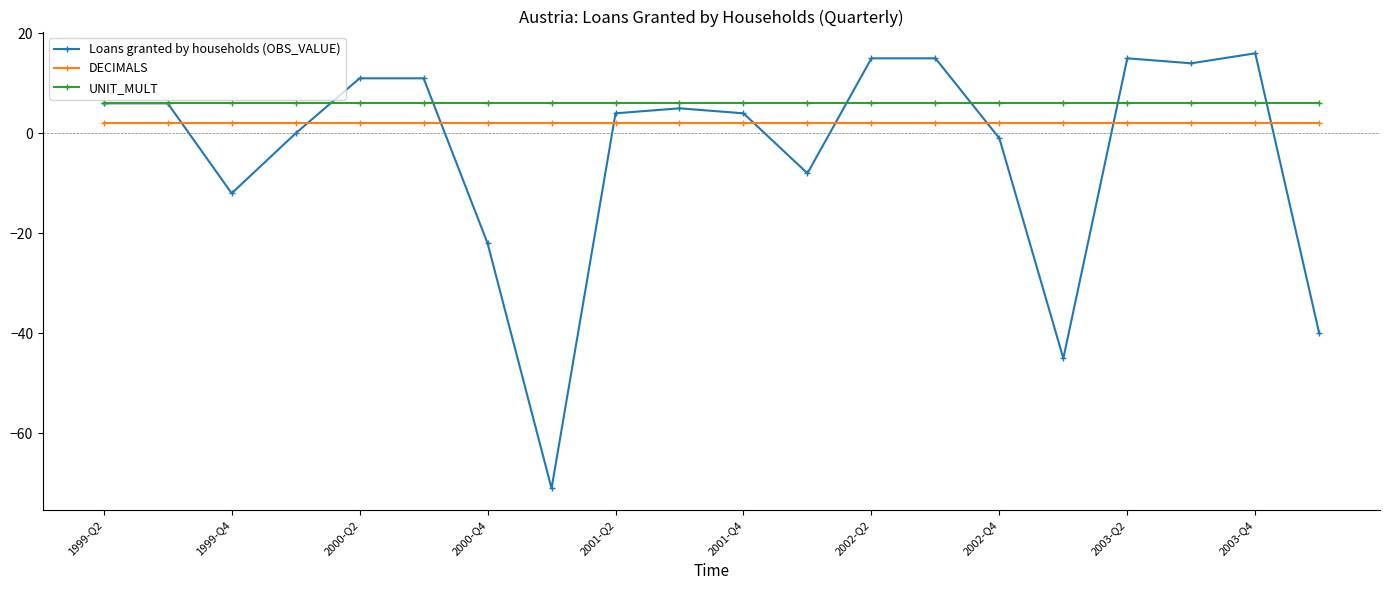

True or false: UNIT_MULT and DECIMALS cross at least once.

False